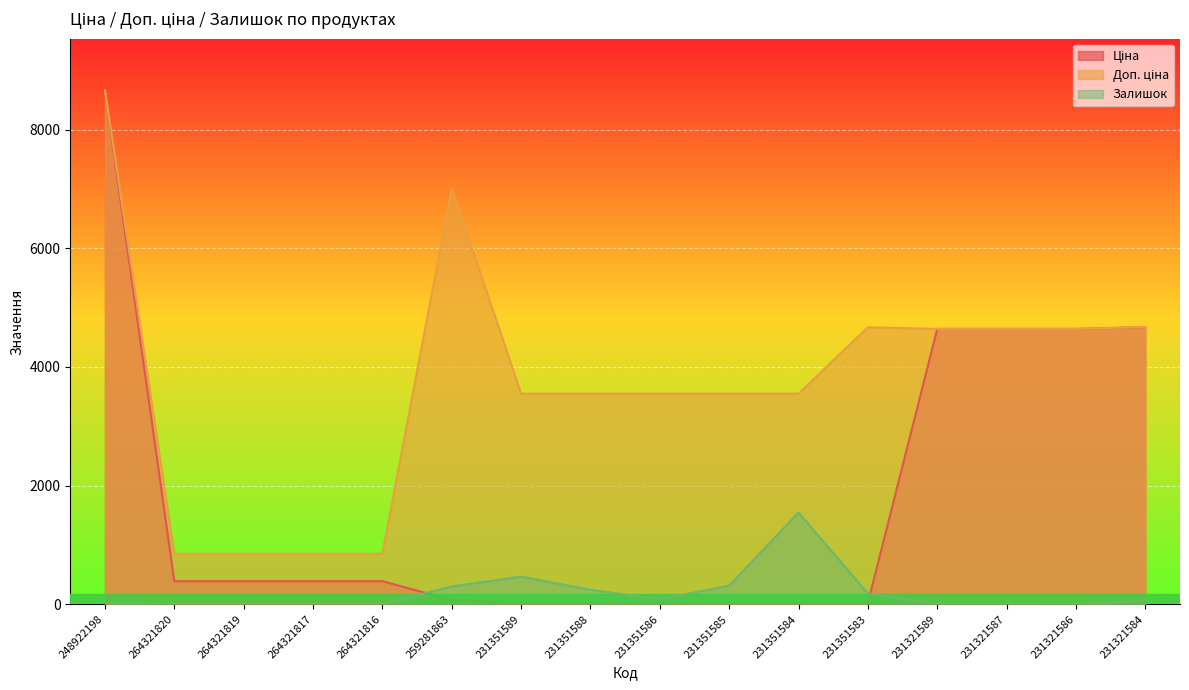

What is the approximate value of Ціна at 264321816?

386.9